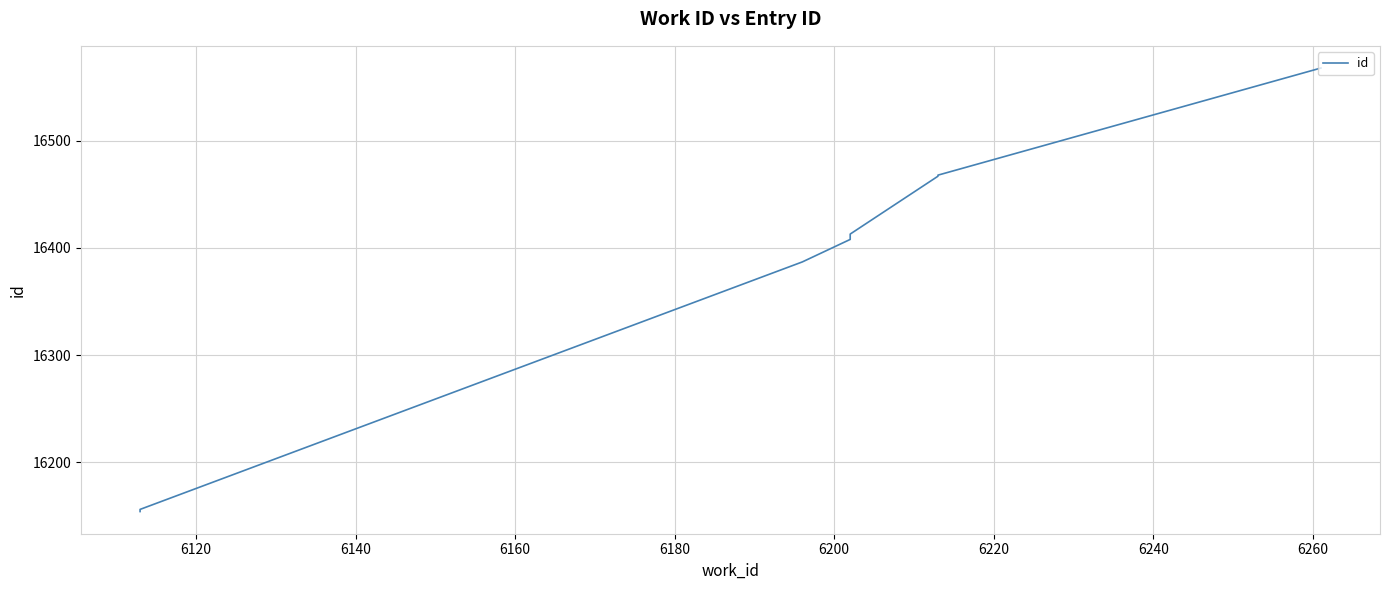

Is it true that the value at 6240 is 29288?

False